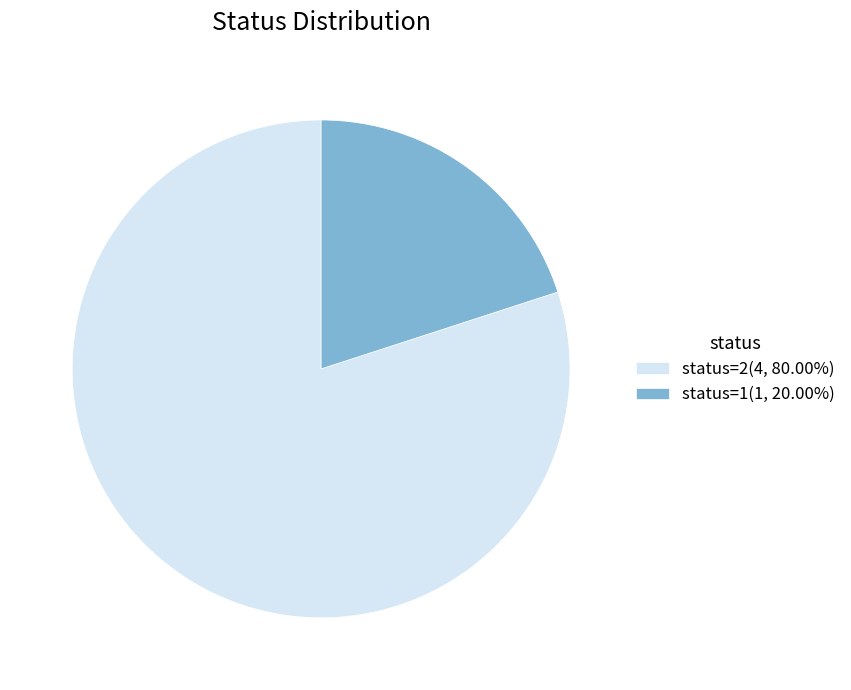

Approximately how many times larger is the value at status=2(4, 80.00%) compared to status=1(1, 20.00%)?

4.0